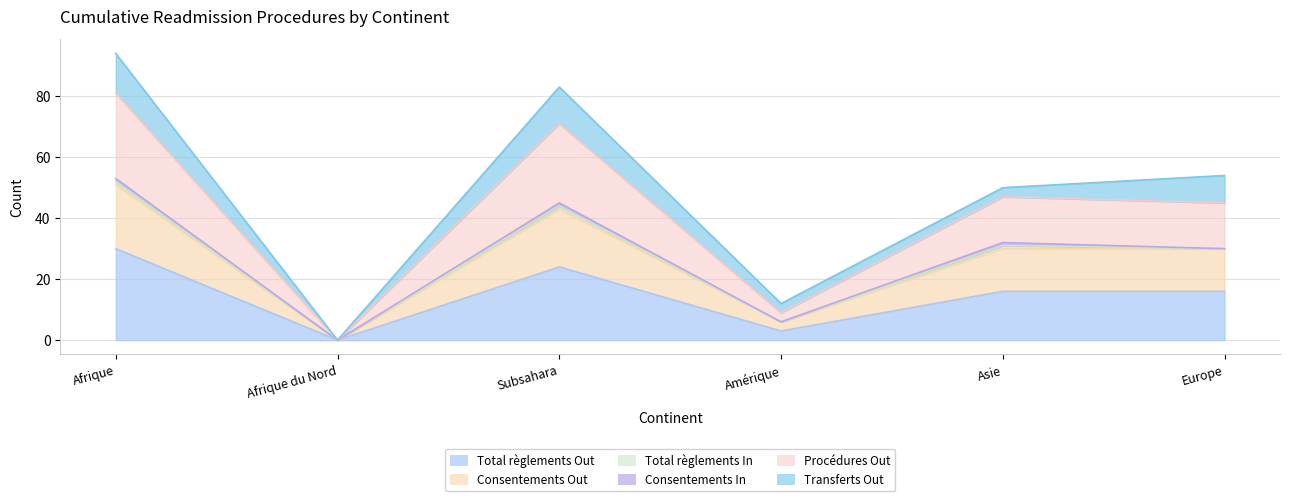

At which category does Total règlements Out reach its first local peak?

Subsahara